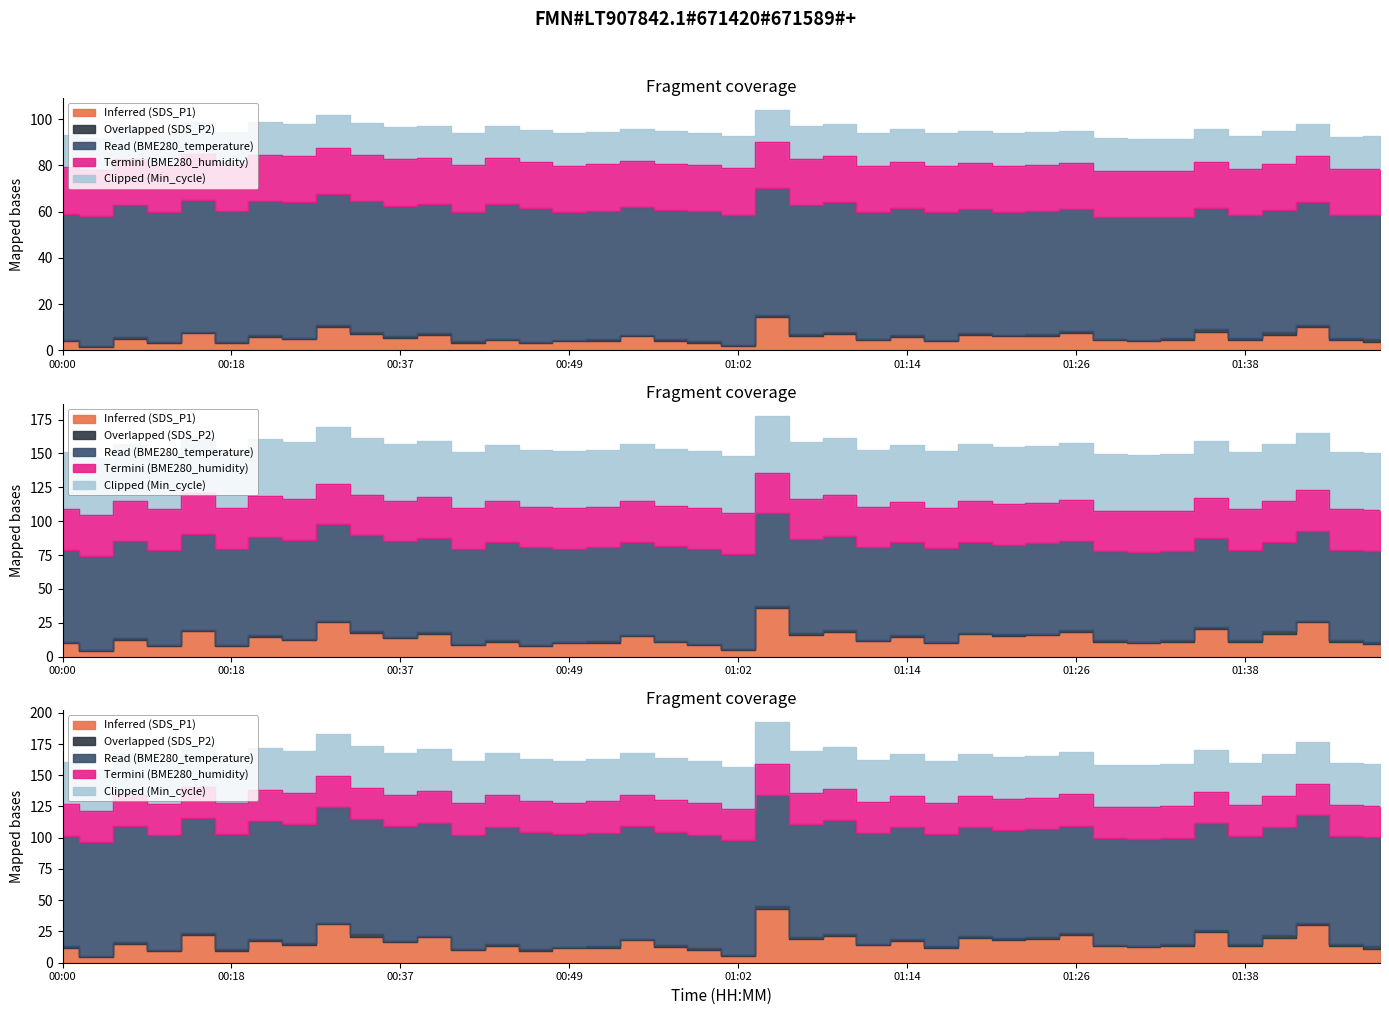

Does the chart display data point markers on the line(s)?

No